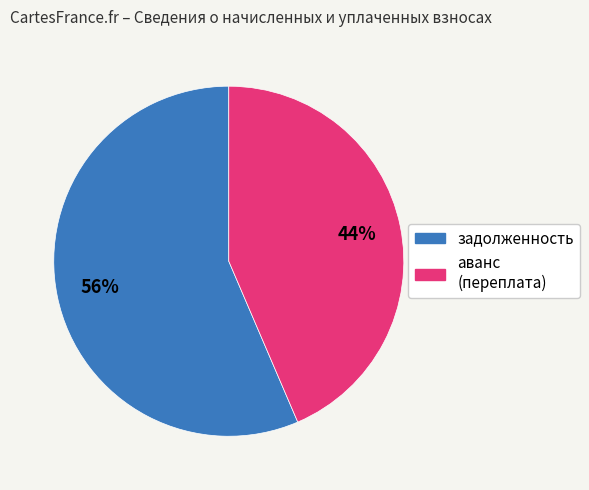

Is there a majority slice in this chart?

Yes